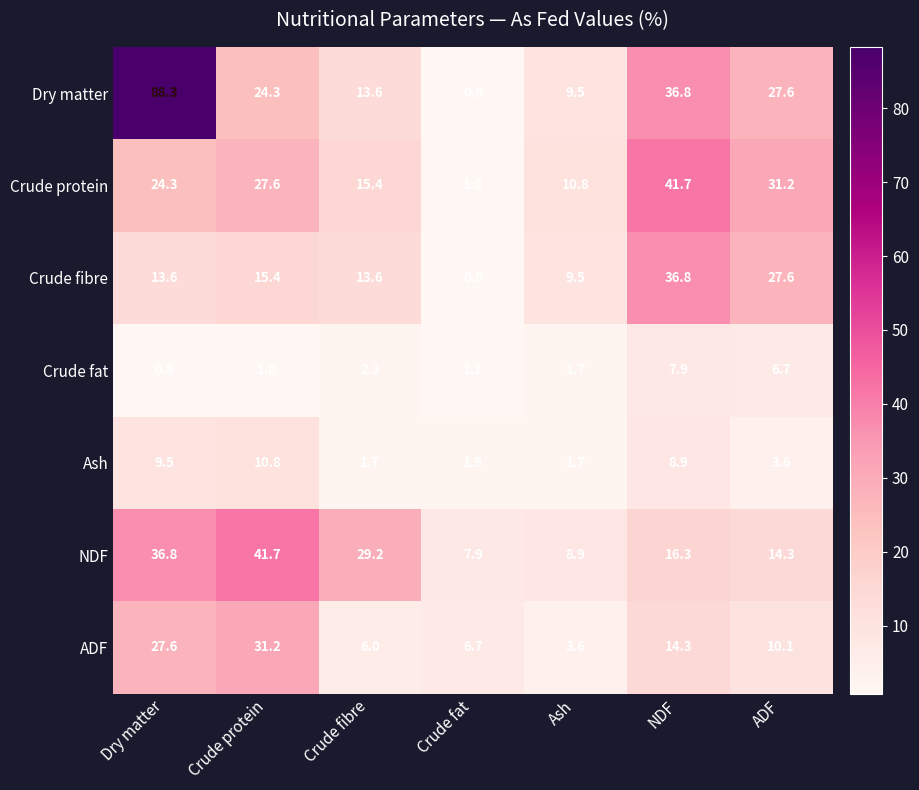

What is the sum of the Ash values at Ash and Crude protein?

12.5